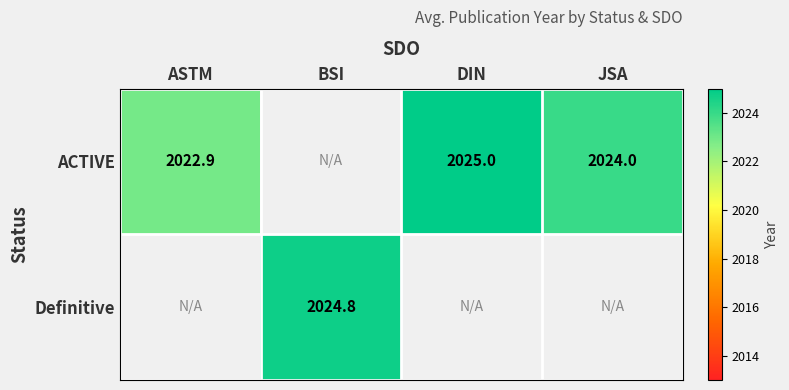

Is the value of ACTIVE at ASTM greater than the value of Definitive at BSI?

No